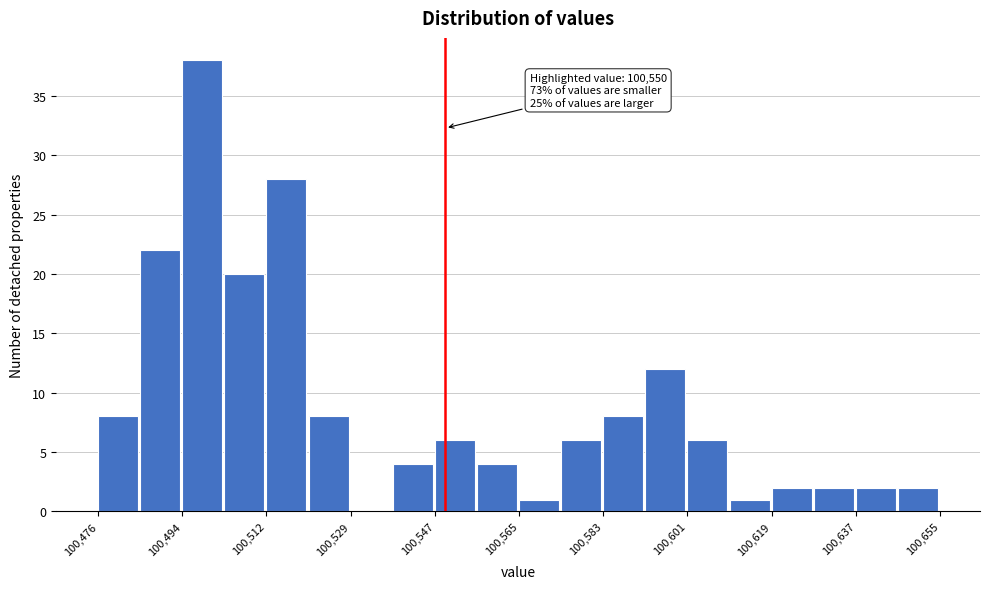

Which range on the x-axis has the tallest bar?

100494 to 100504